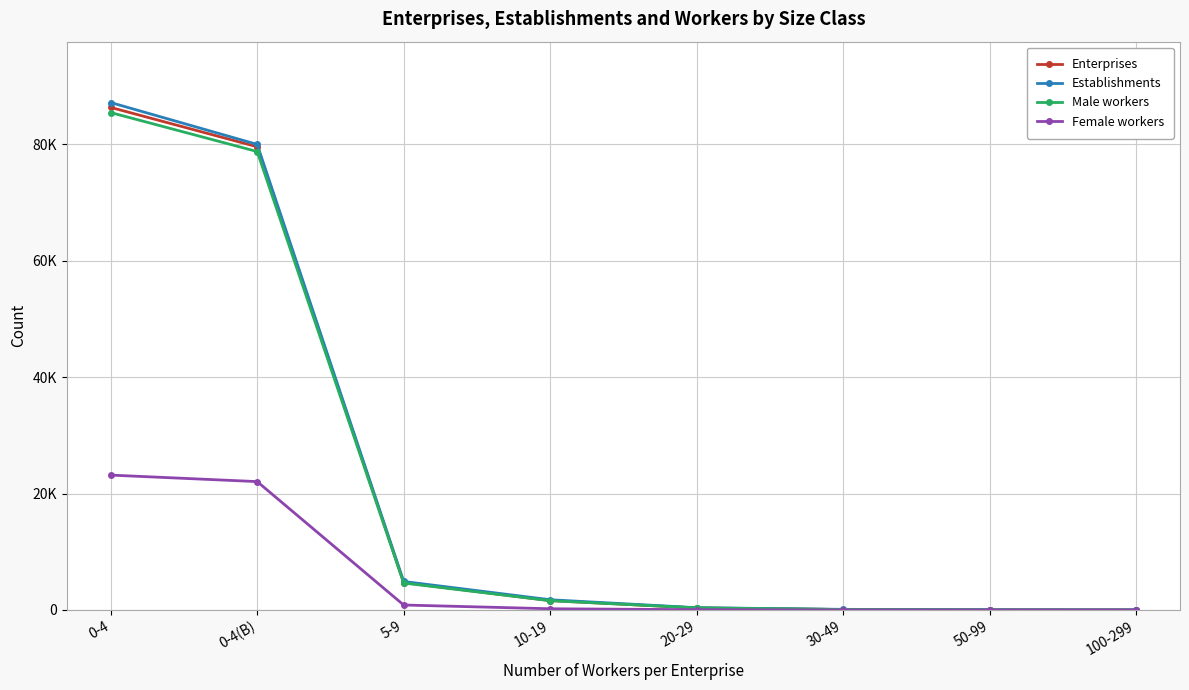

Is this an area chart (filled region under the line)?

No